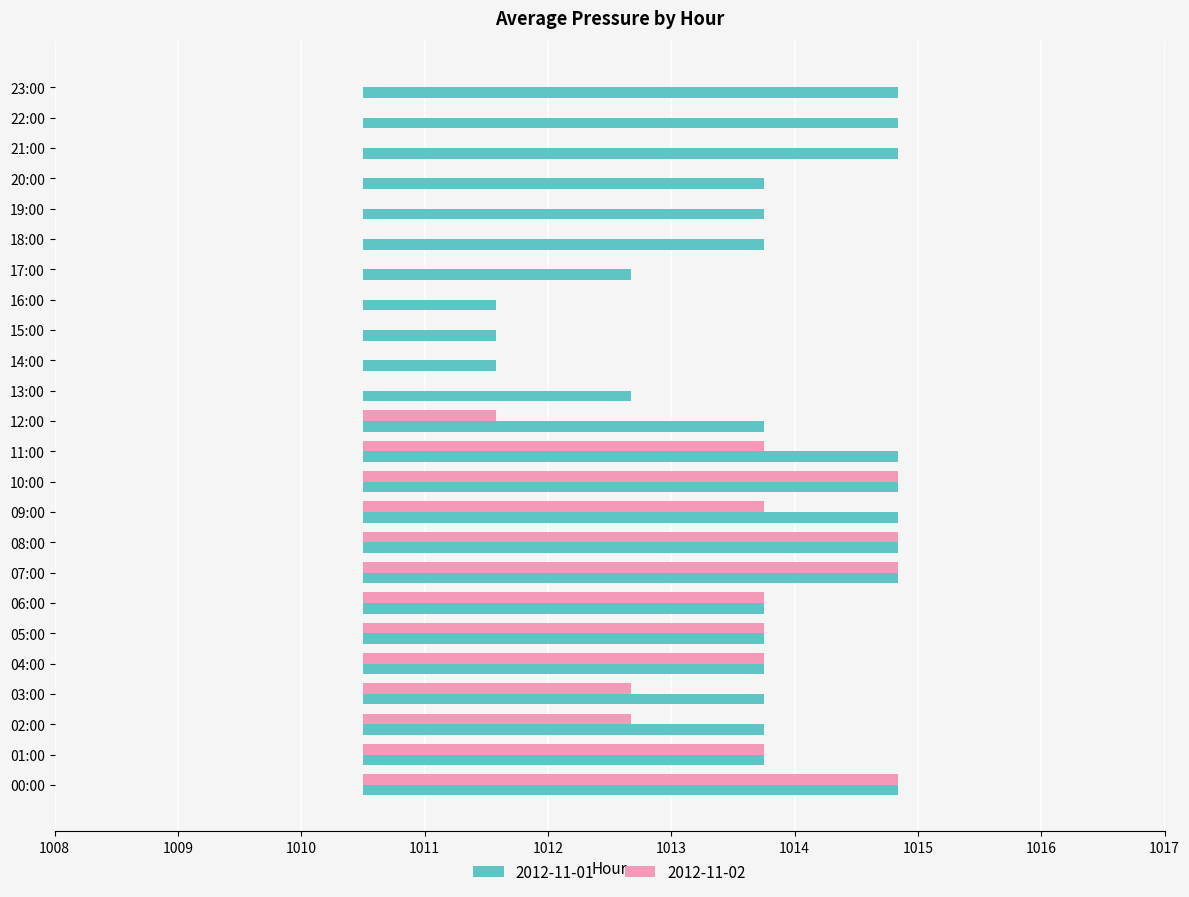

What are all the series names shown in the legend?

2012-11-01, 2012-11-02